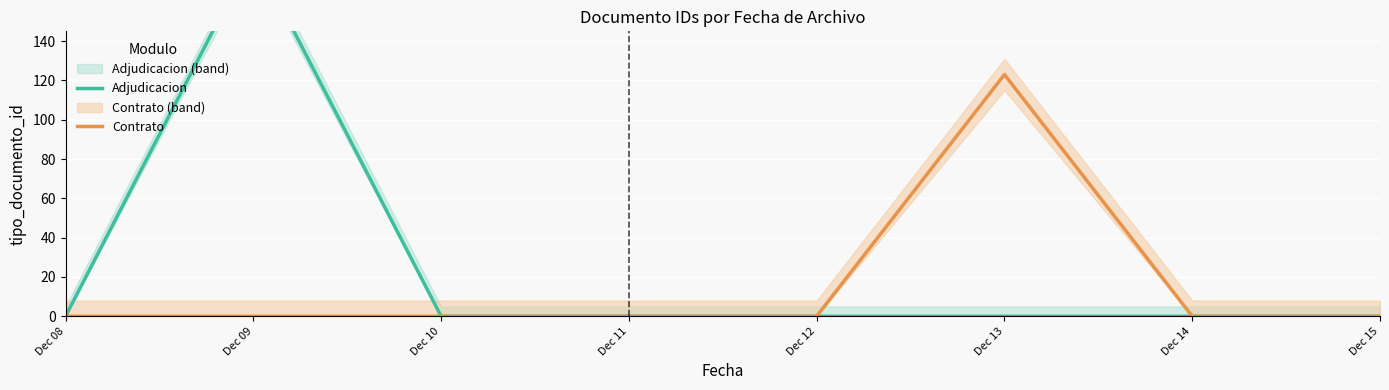

What is the maximum value shown in the chart?

185